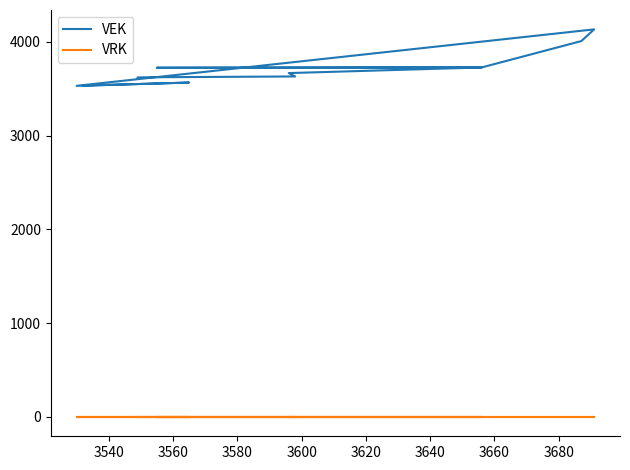

What is the maximum value shown in the chart?

4132